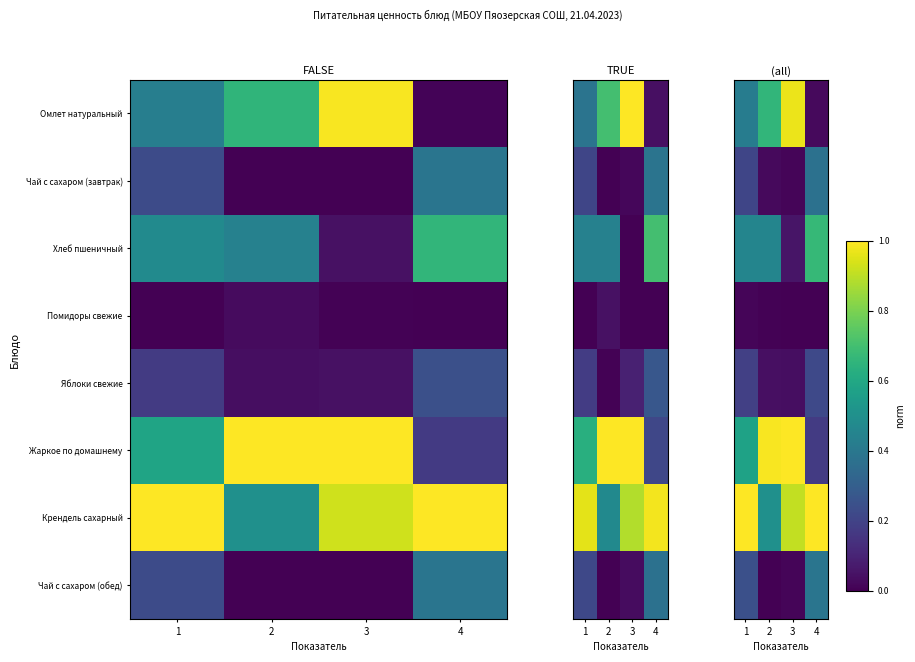

Which label corresponds to the largest value in the chart?

3